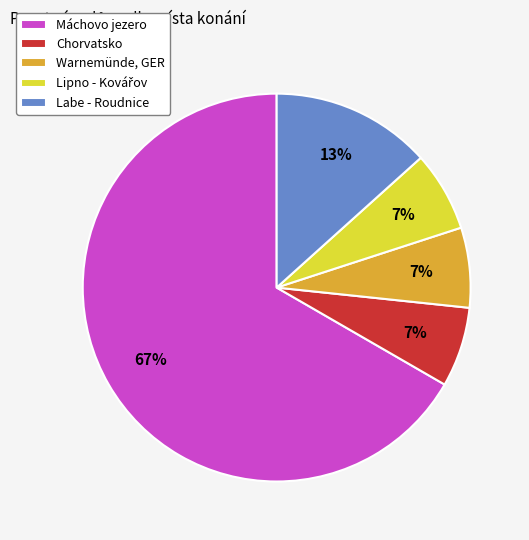

To the nearest percent, what percentage of the pie is Labe - Roudnice?

13%